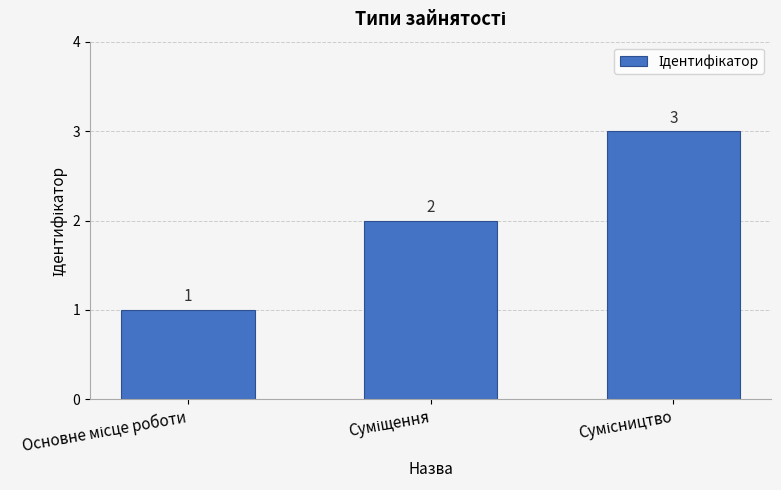

What is the value of the 2nd bar from the left?

2